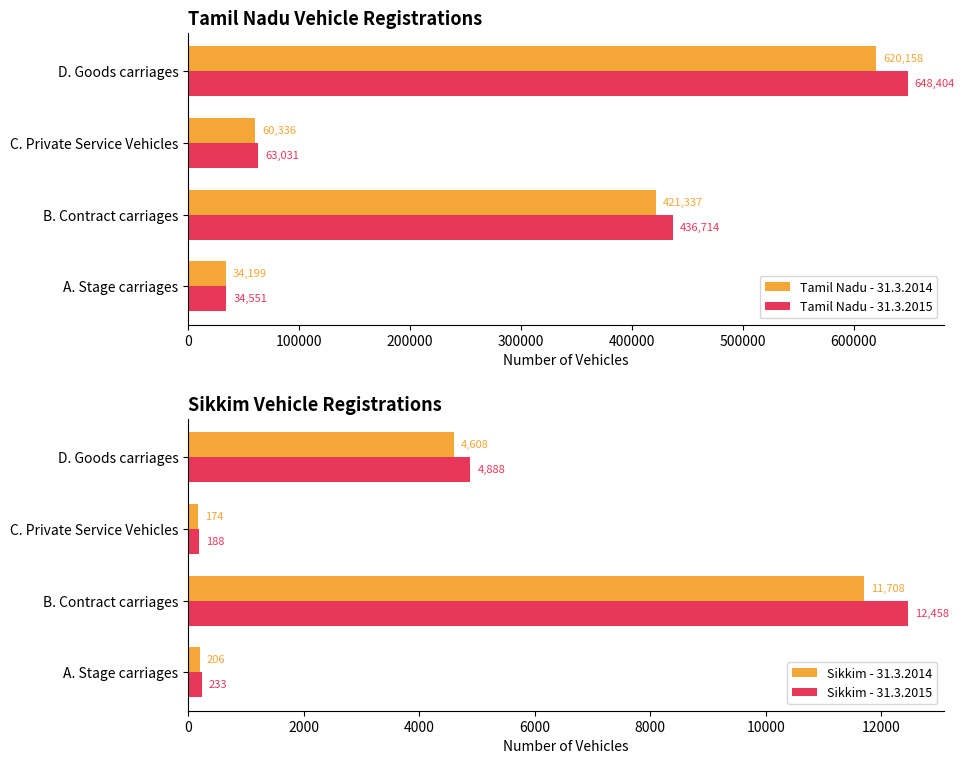

What is the difference between the second highest and second lowest values in the Sikkim - 31.3.2014 series?

4402